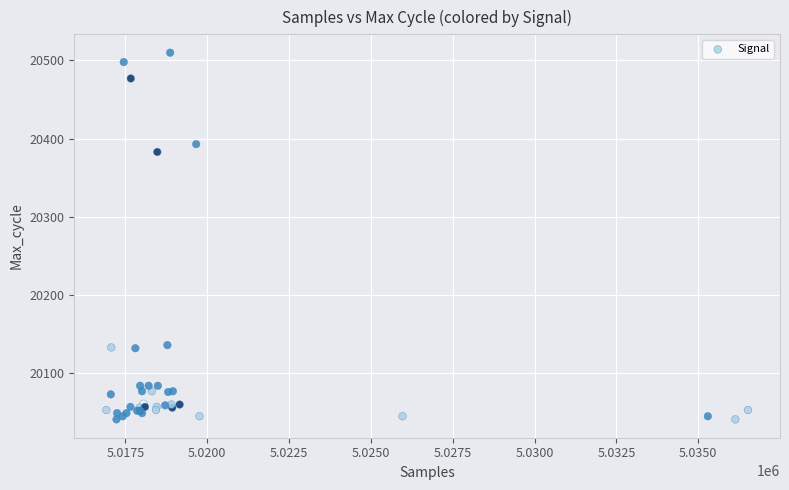

What Y value in the scatter plot is closest to 20275?

20383